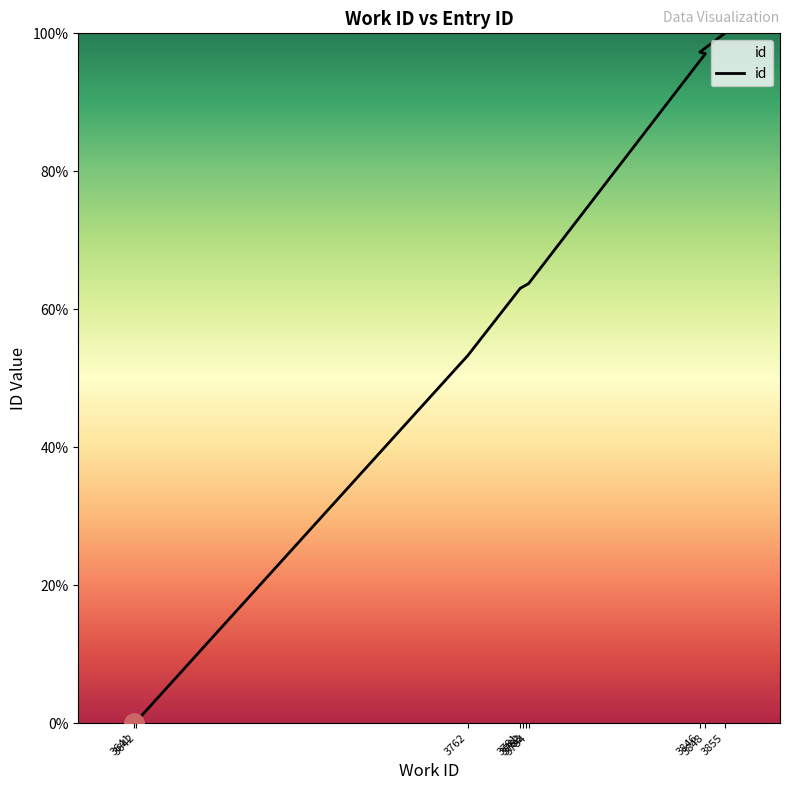

How many values are above zero?

9